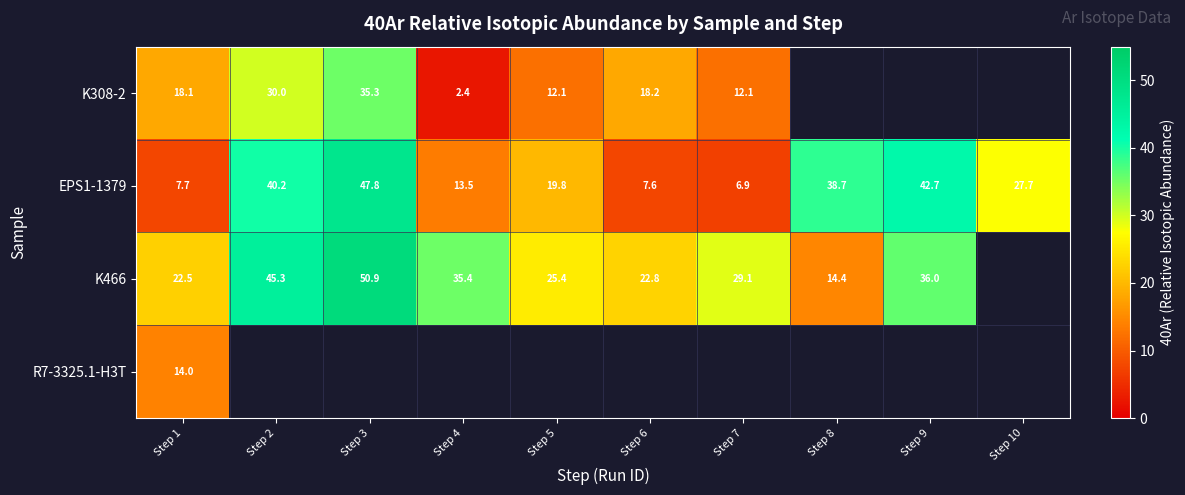

What is the difference between the maximum and second lowest values in the EPS1-1379 series?

40.2